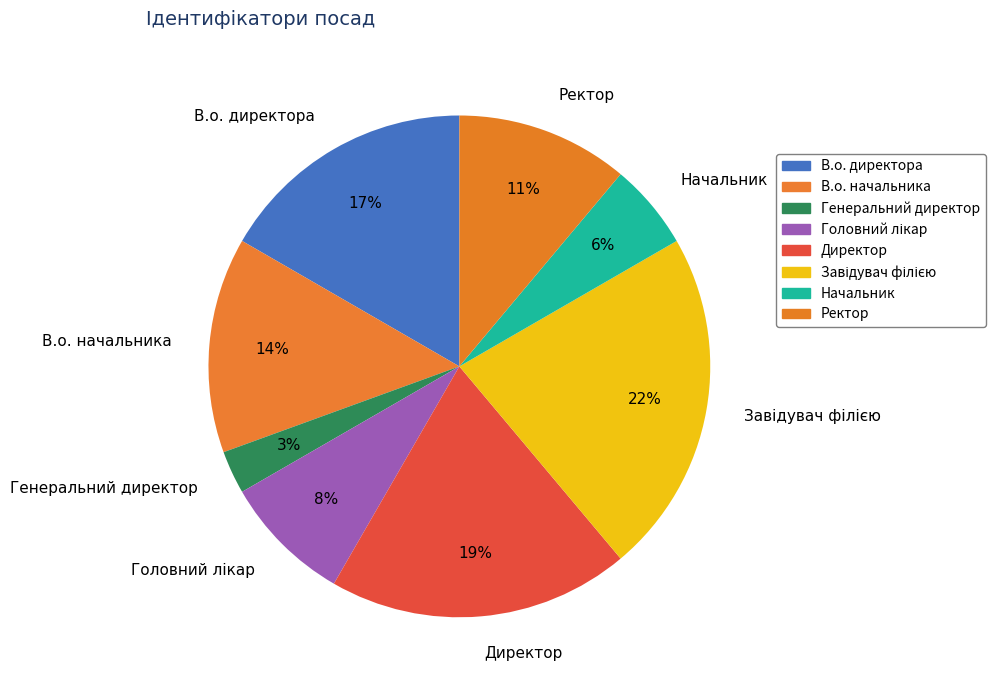

Do В.о. начальника and Генеральний директор together represent more than half of the pie?

No